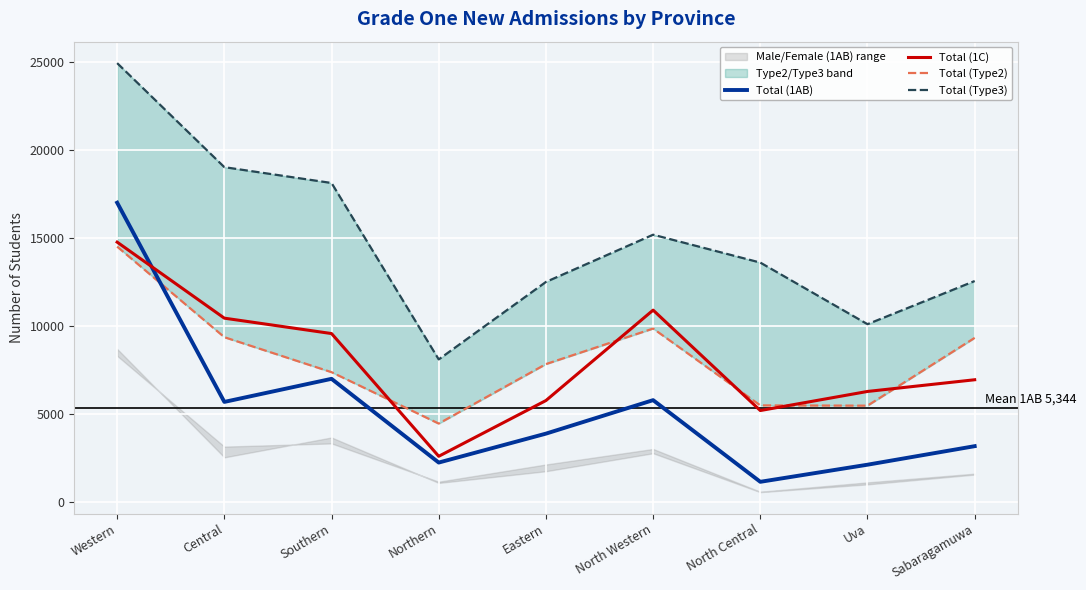

Where is the first local maximum for Total (Type3)?

North Western